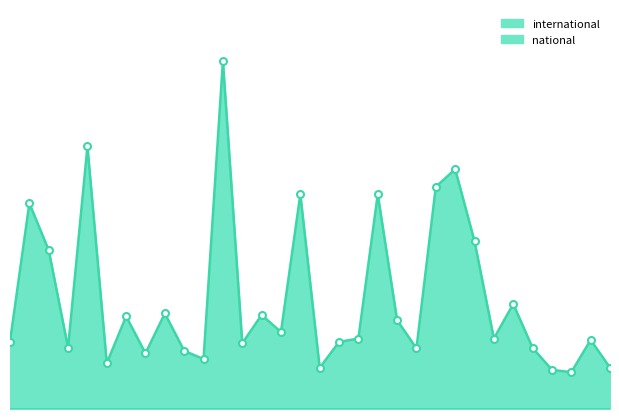

What is the change in value from 2012-07-13 to 2008-10-10?

-2879